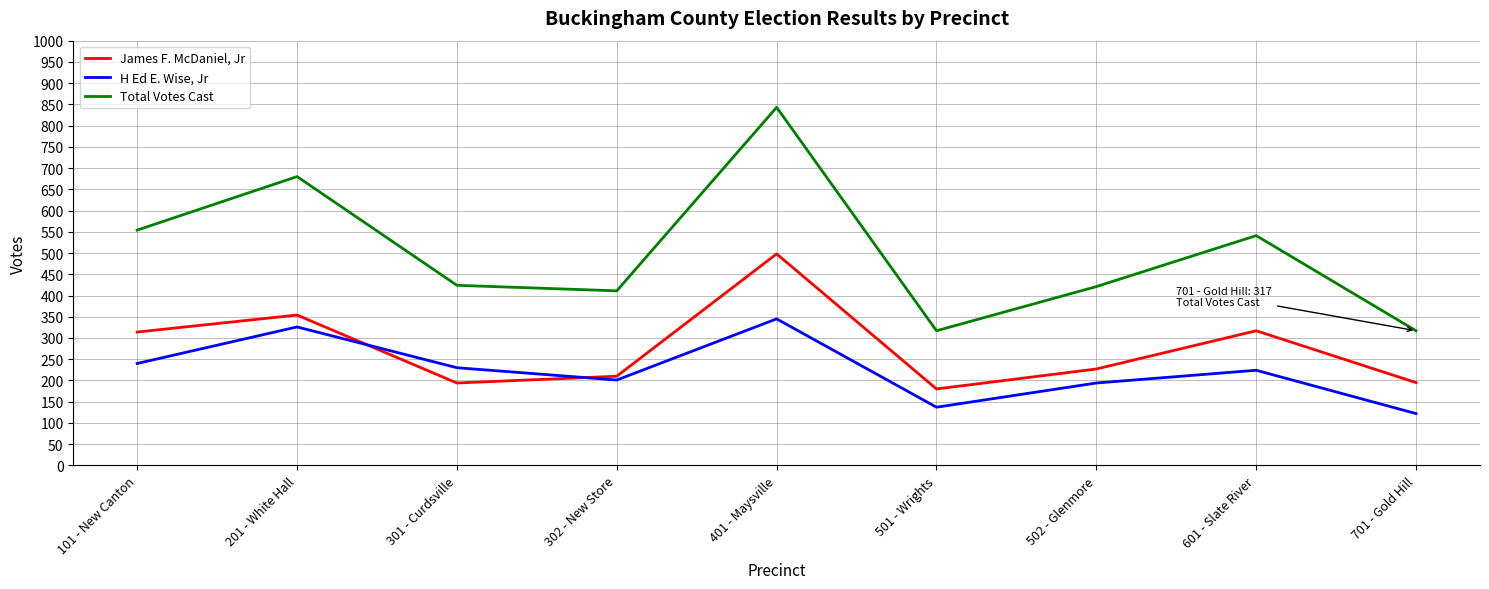

What are all the series names shown in the legend?

James F. McDaniel, Jr, H Ed E. Wise, Jr, Total Votes Cast